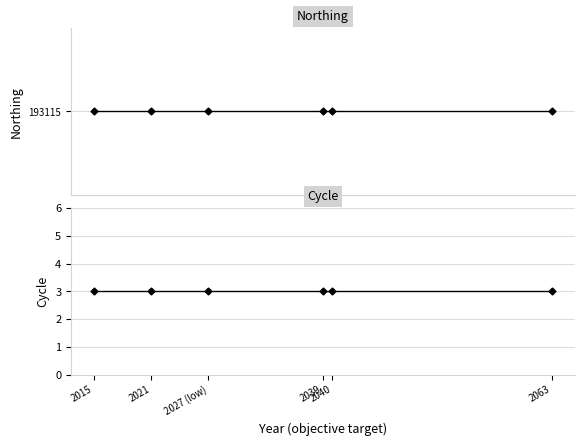

What is the value of the Cycle point at the 1st from the left?

3